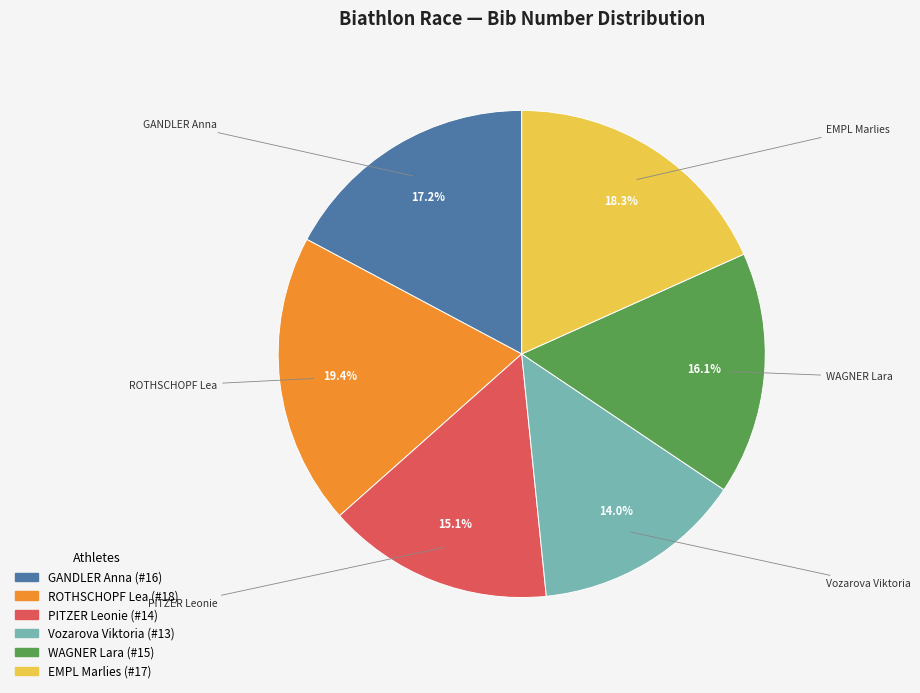

True or false: PITZER Leonie accounts for 29% of the total.

False